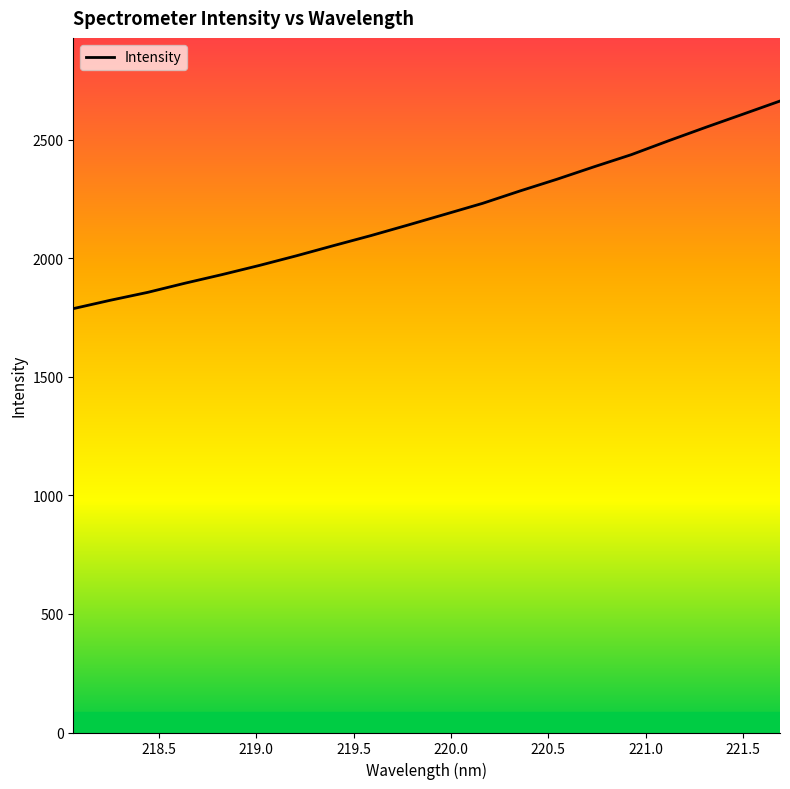

What is the maximum value shown in the chart?

2662.5